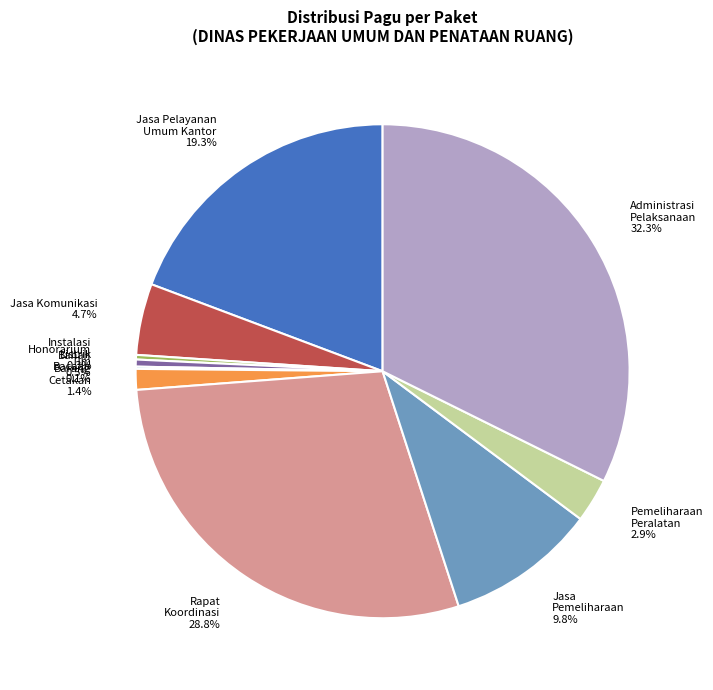

What is the smallest slice in the pie chart?

Penyediaan Bahan Bacaan dan Peraturan